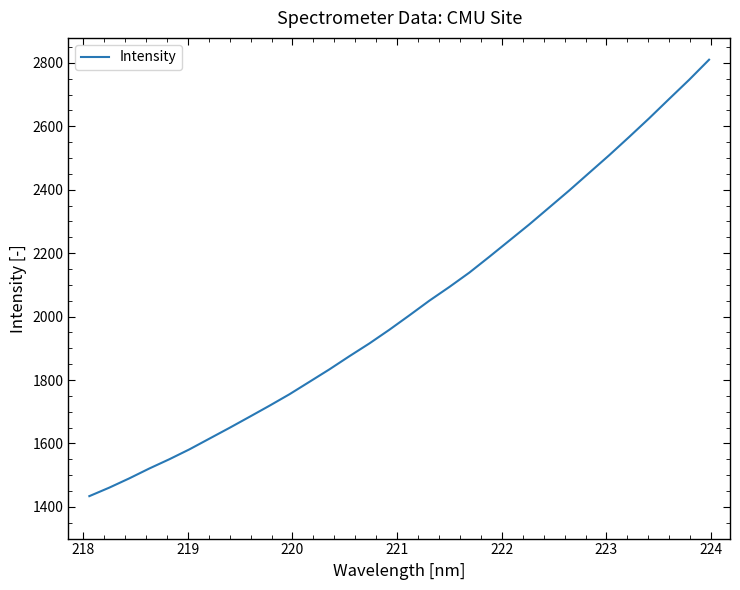

What is the difference between the maximum and minimum values?

1376.1